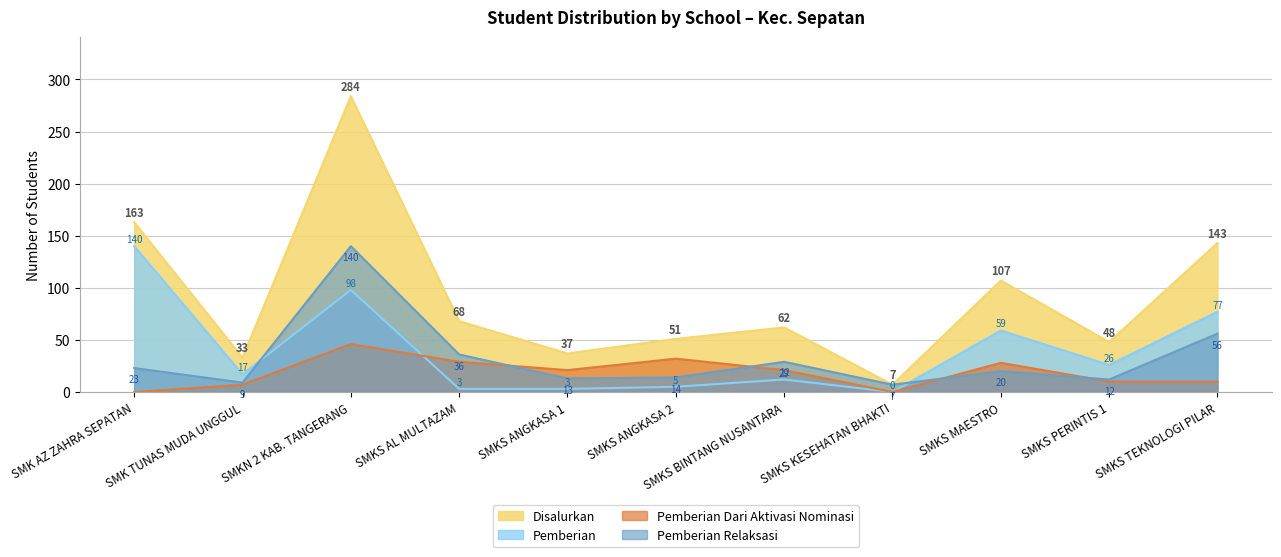

The Pemberian series shows 5 at SMKS AL MULTAZAM. True or false?

False